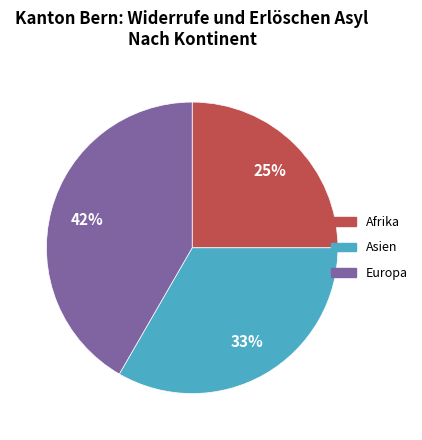

Count the number of slices in the pie.

3